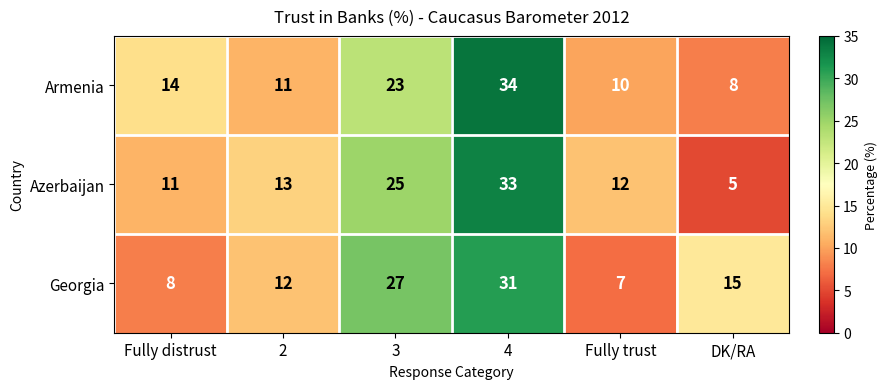

Rank the series by their maximum value, from lowest to highest.

Georgia, Azerbaijan, Armenia